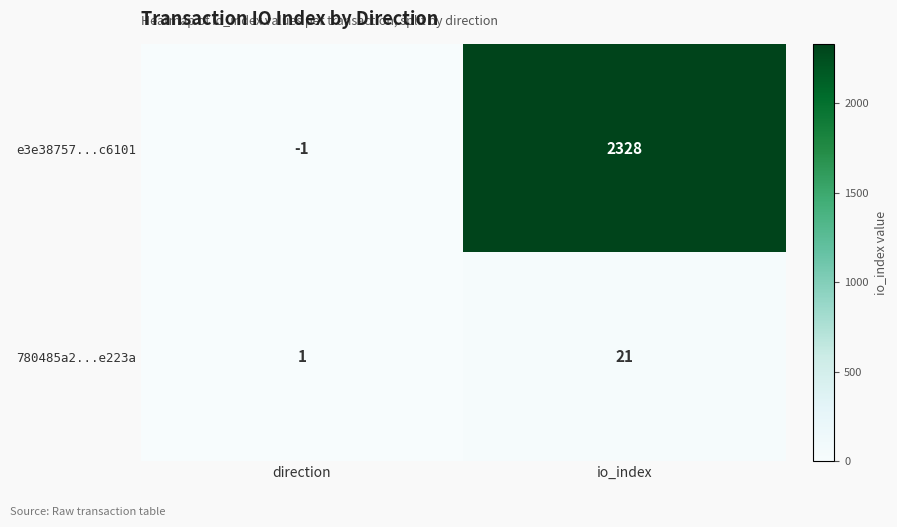

True or false: e3e38757...c6101 has a value of -1 at direction.

True